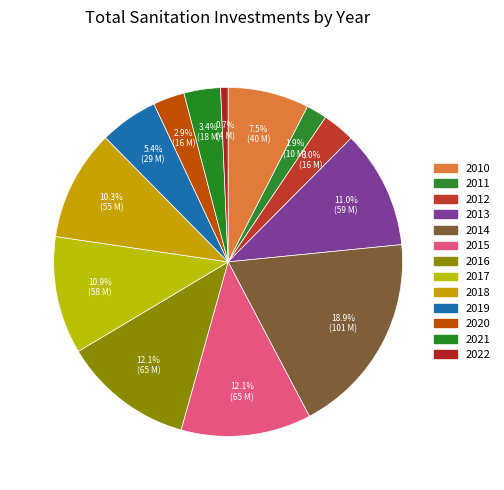

Which category has the biggest portion of the pie?

2014